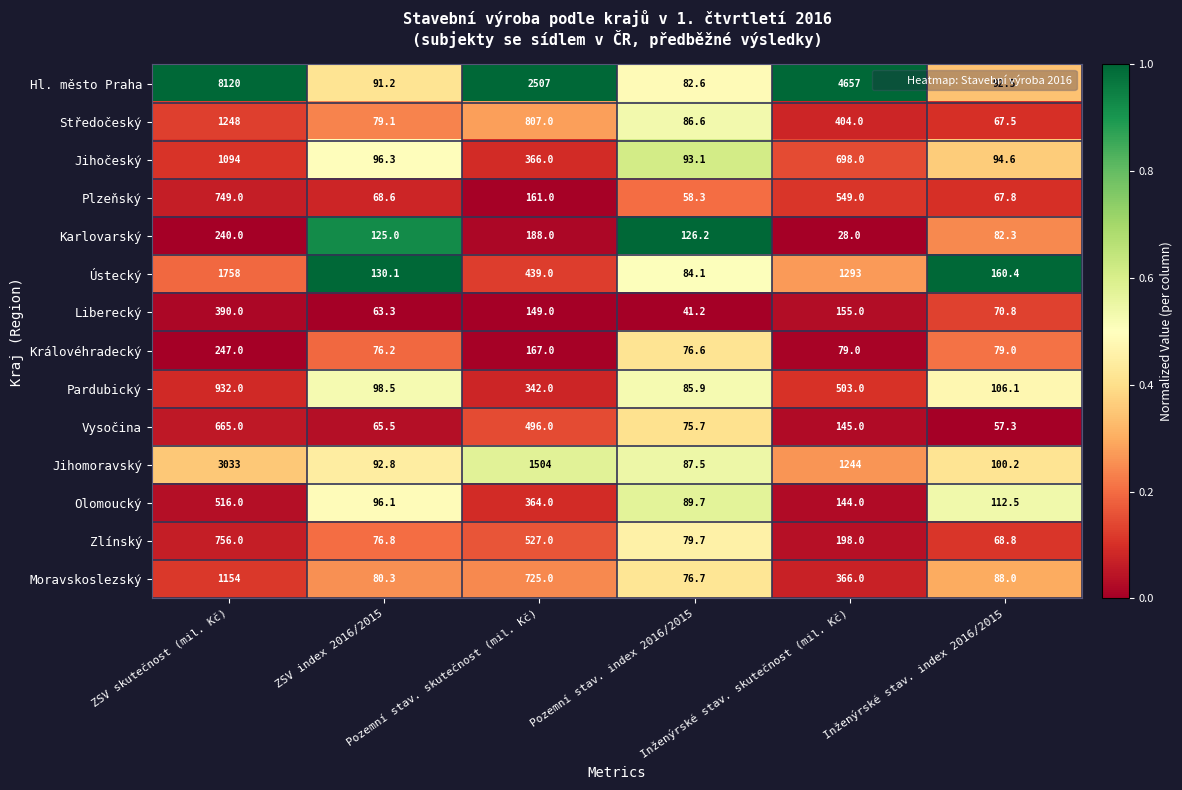

What is the sum of all Vysočina values?

1504.5